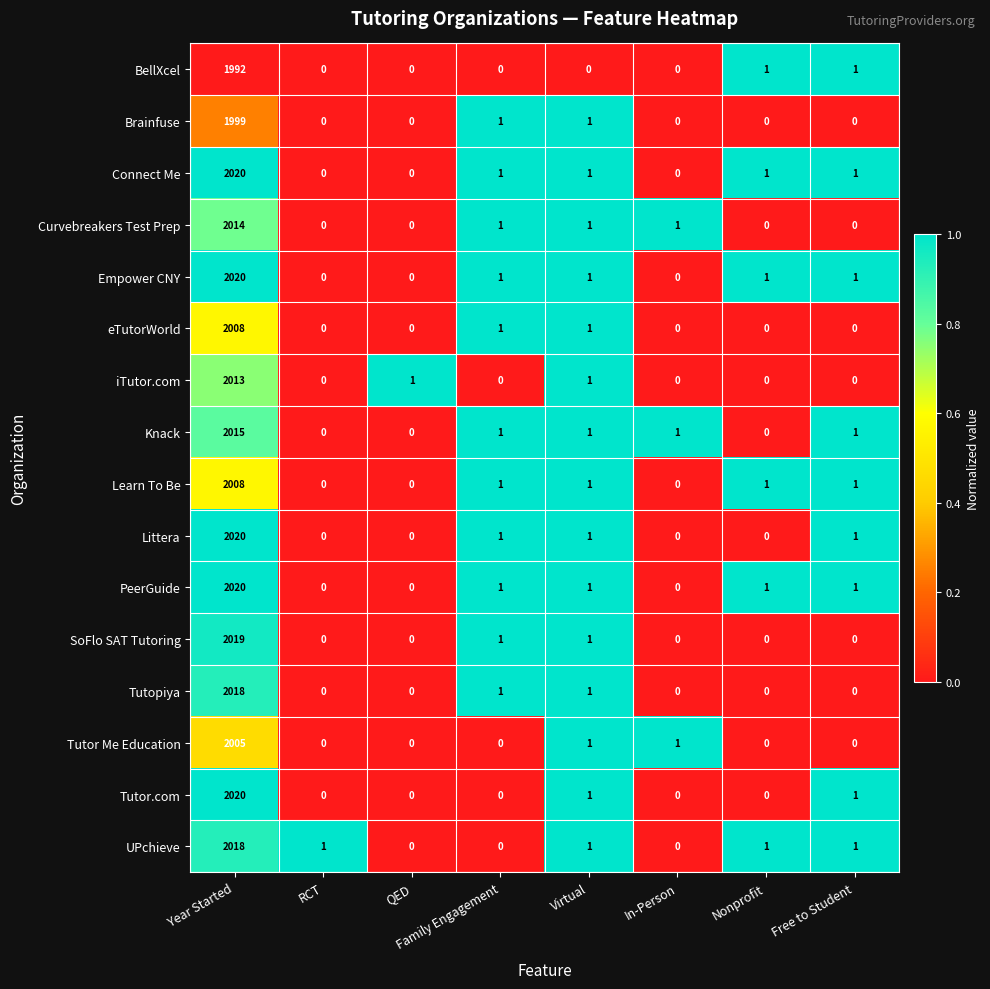

At which category is the sum across all series the highest?

Year Started